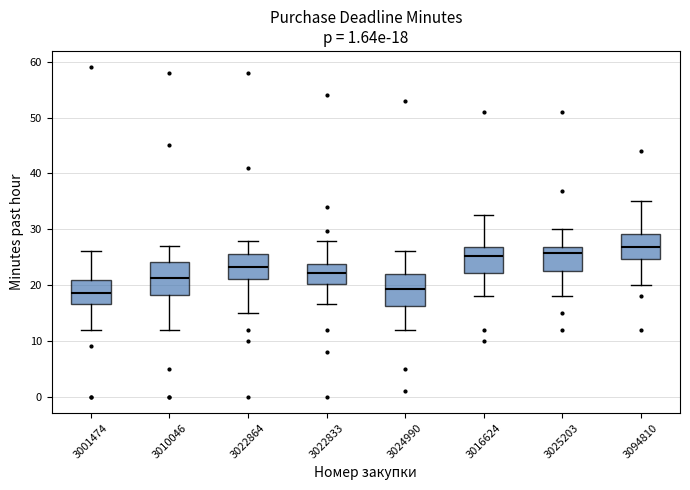

Which box's median line is the highest?

3094810